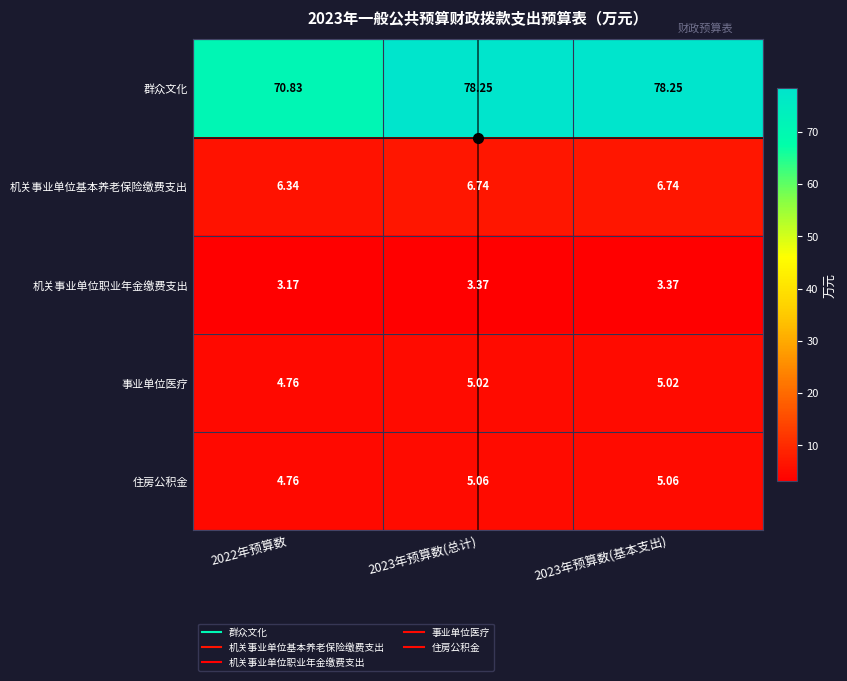

Is the value of 机关事业单位职业年金缴费支出 at 2023年预算数(总计) greater than the value of 事业单位医疗 at 2022年预算数?

No